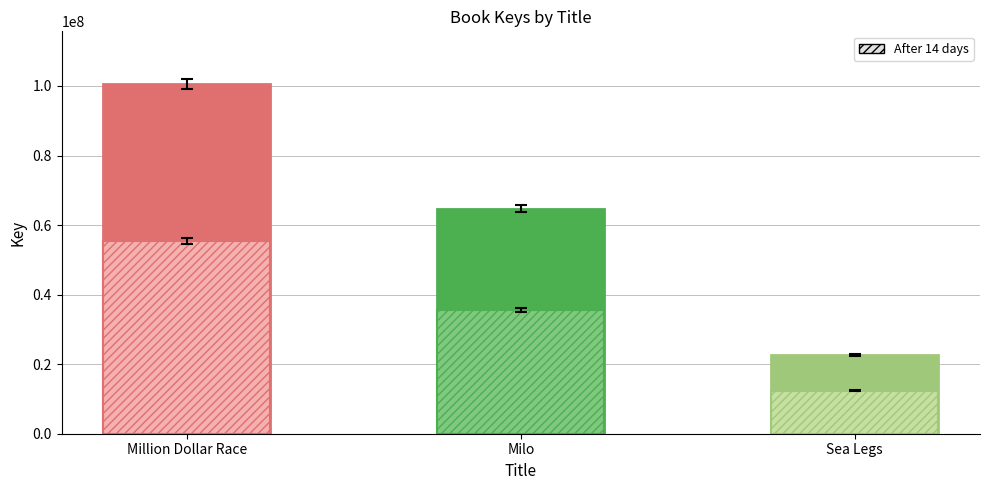

What is the change in value from Milo to Sea Legs?

-42151439